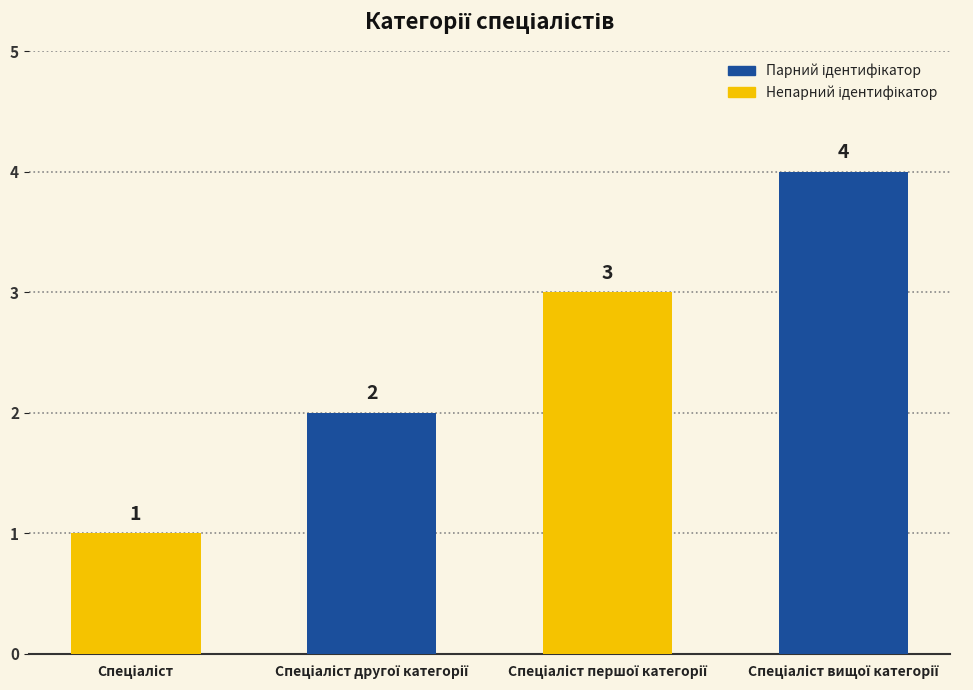

What is the maximum value shown in the chart?

4